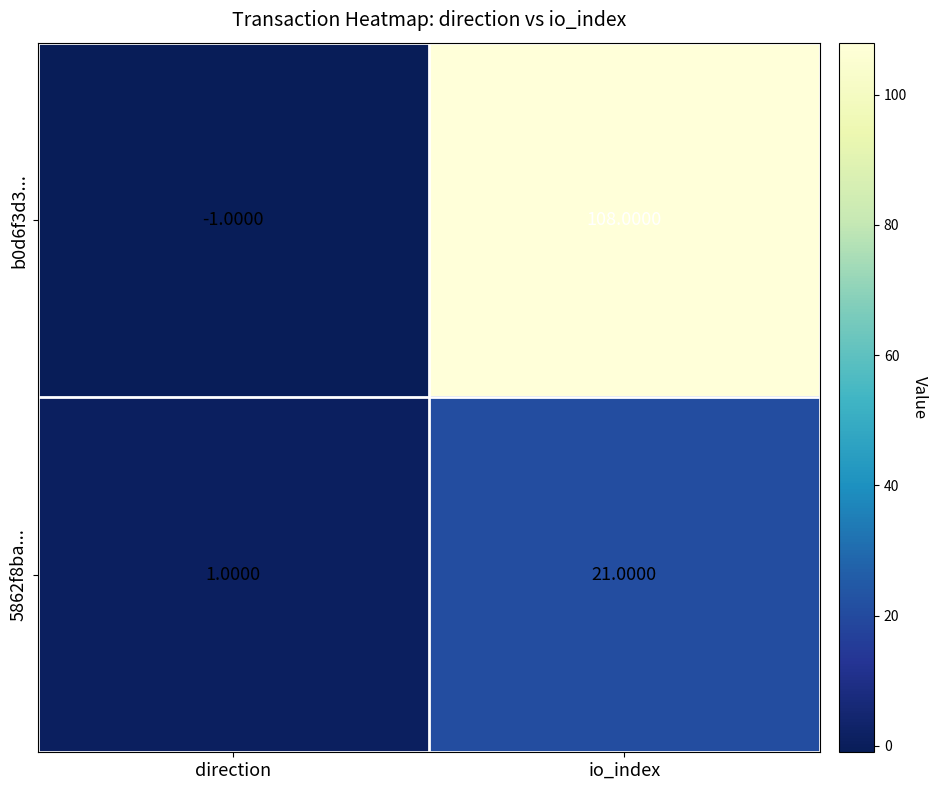

Which series changed the most between direction and io_index?

b0d6f3d3...